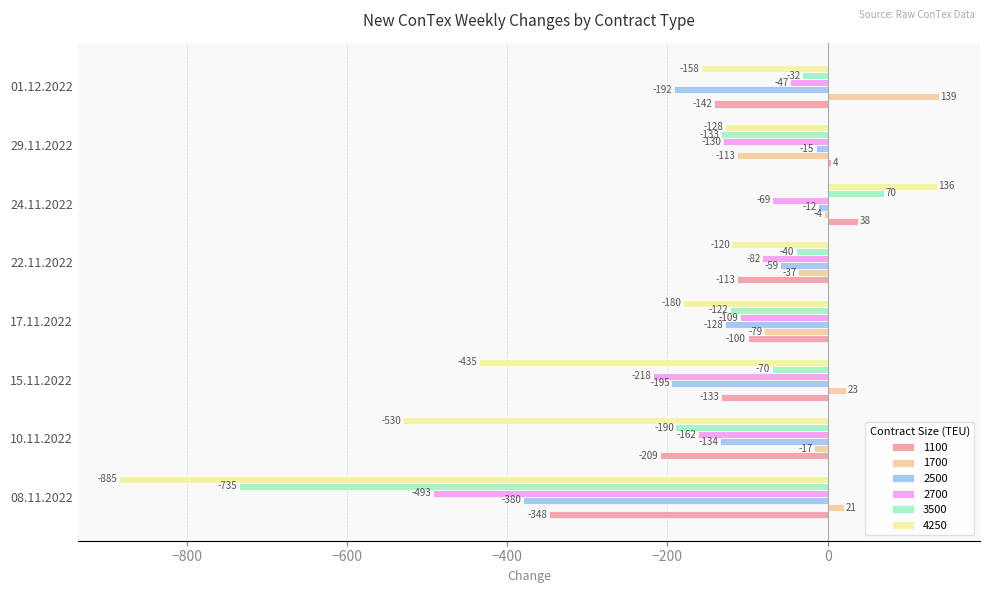

True or false: 2500 has a value of -92 at 22.11.2022.

False